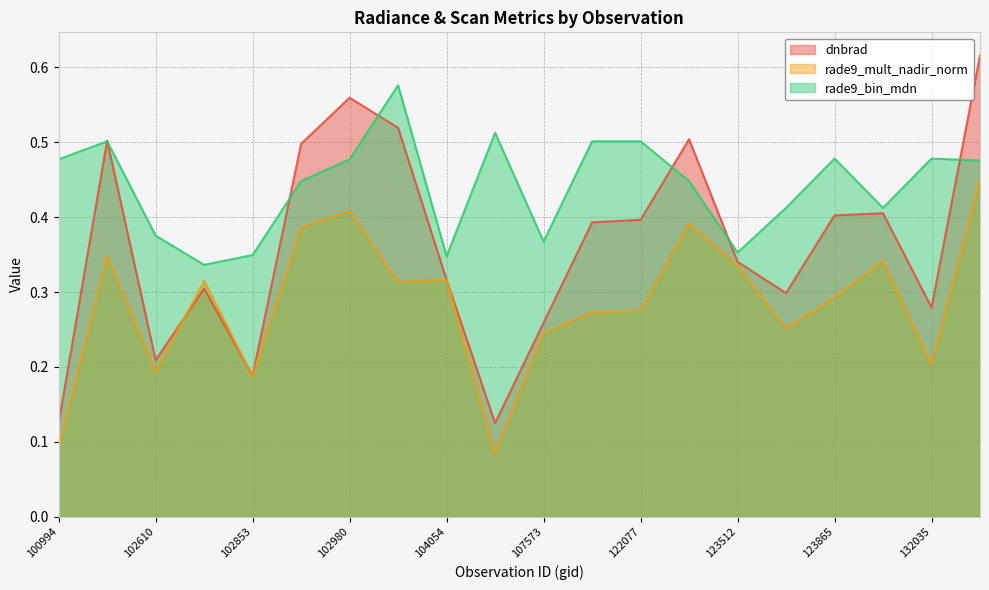

Is it true that dnbrad equals 0.5 at 103091?

True